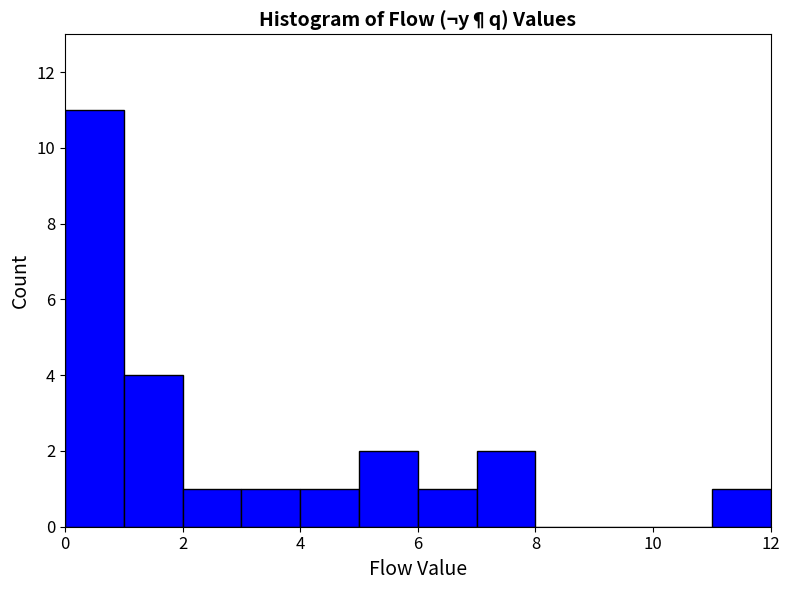

Reading left to right, list every bar in this chart as the range it spans on the x-axis followed by its height. The values are not printed on the chart, so give them approximately, as read against the axis.

0 to 1: 11
1 to 2: 4
2 to 3: 1
3 to 4: 1
4 to 5: 1
5 to 6: 2
6 to 7: 1
7 to 8: 2
8 to 9: 0
9 to 10: 0
10 to 11: 0
11 to 12: 1